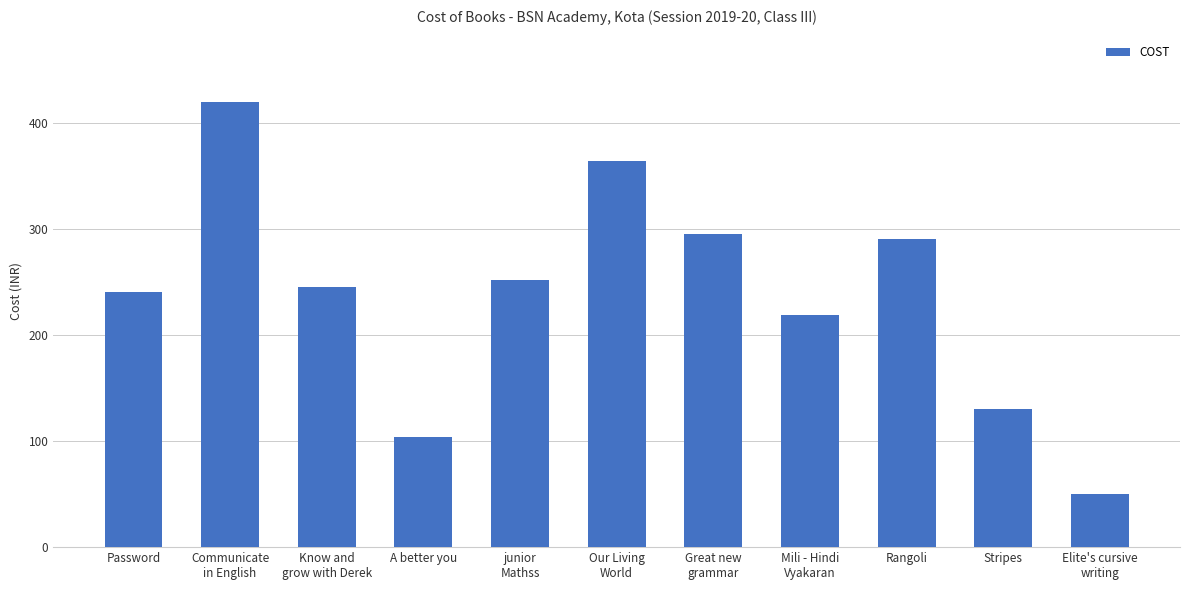

What is the label of the 11th bar from the right?

Password